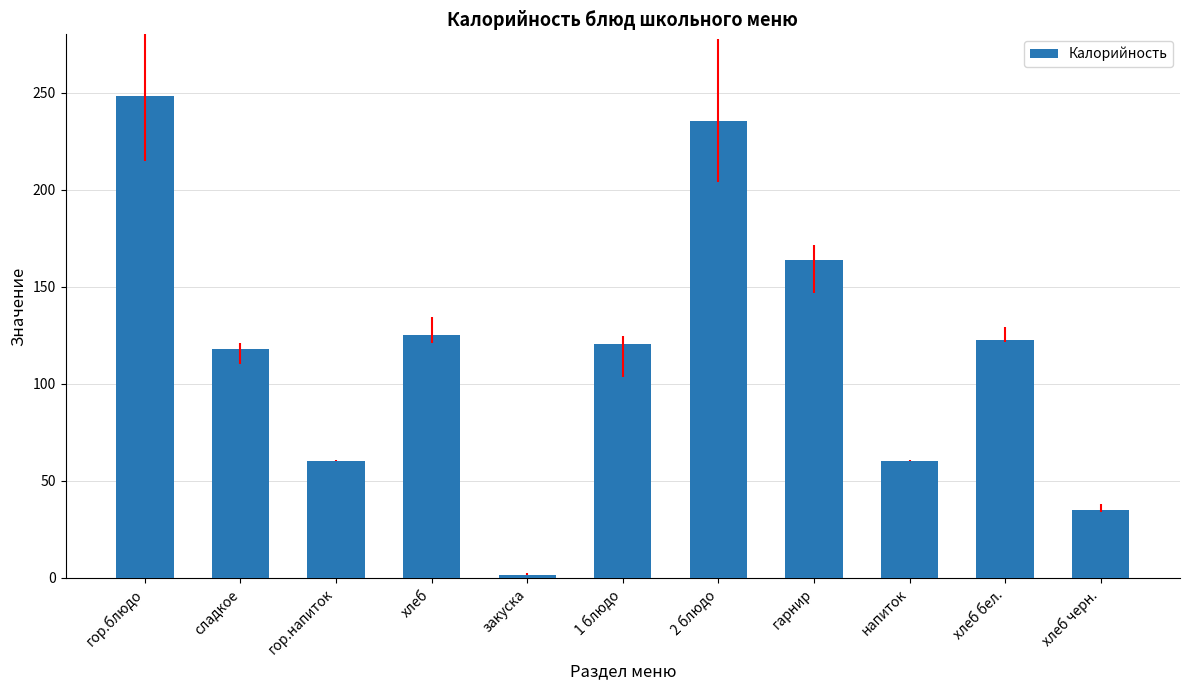

How many values exceed 120?

6